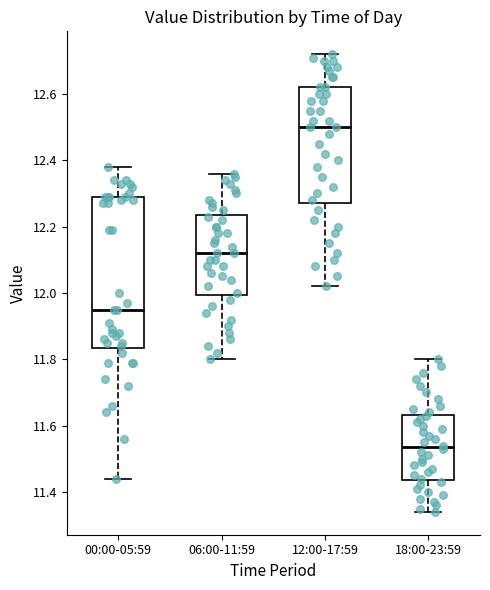

Where is the lower edge of the box for 12:00-17:59 on the y-axis? The values are not printed on the chart, so give them approximately, as read against the axis.

12.28